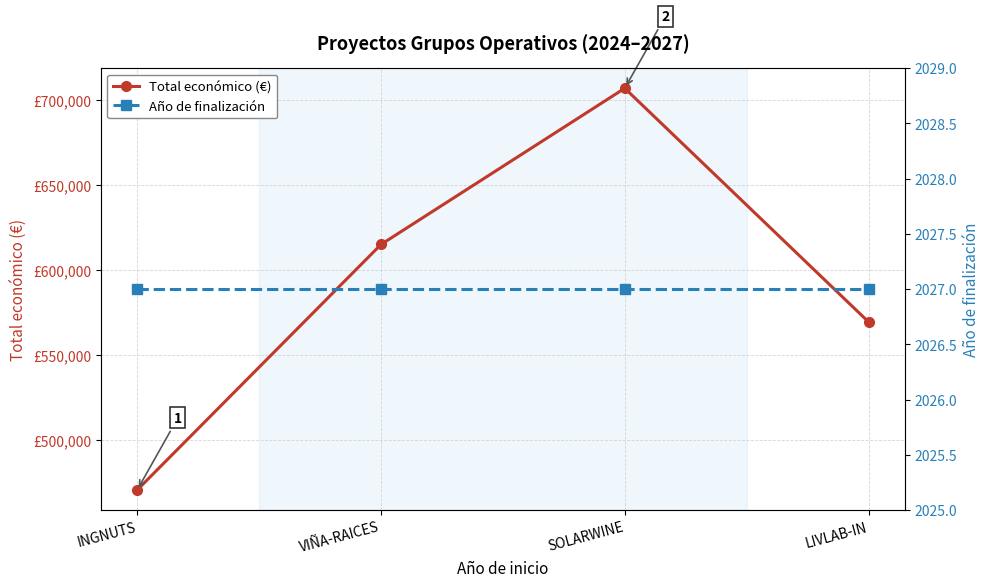

What is the label of the 3rd point from the left?

SOLARWINE